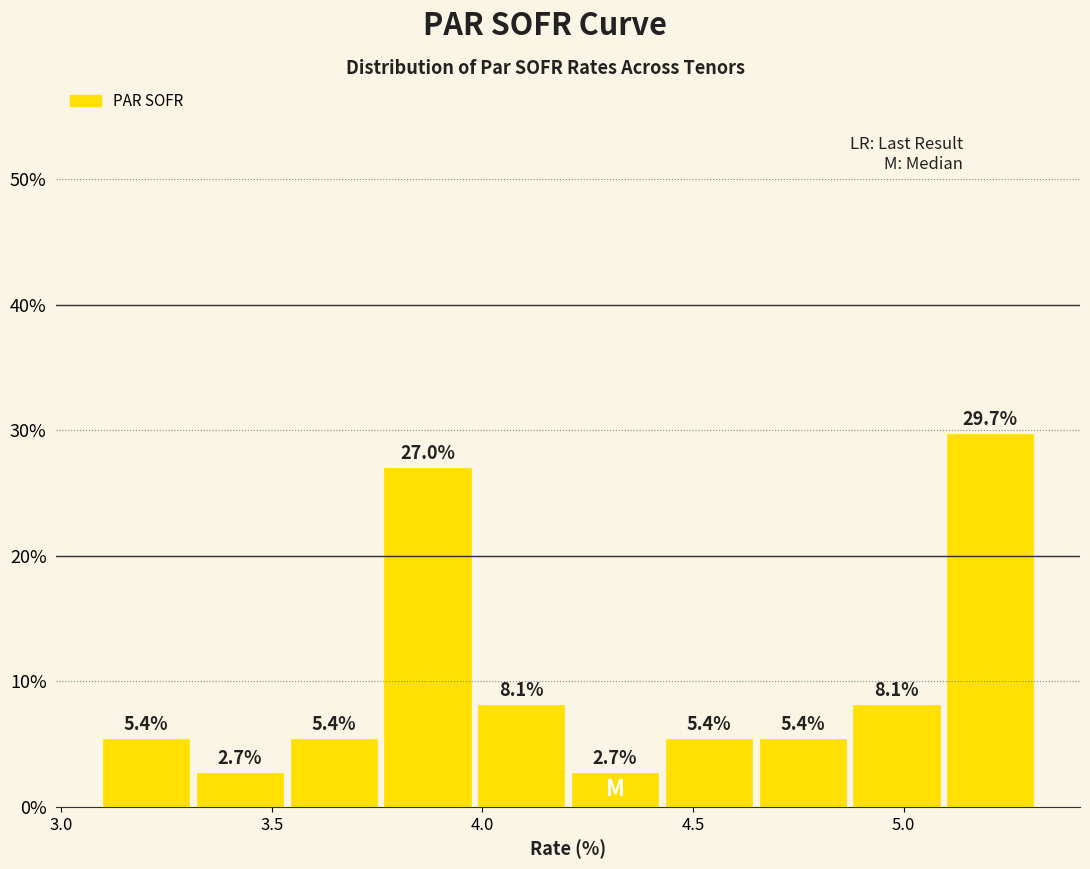

Reading left to right, transcribe this chart: for each bar, give the range it covers on the x-axis and its height. The bar edges are not printed on the chart, so give them approximately, as read against the axis.

3.10 to 3.30: 5.4
3.30 to 3.55: 2.7
3.55 to 3.75: 5.4
3.75 to 4.00: 27.0
4.00 to 4.20: 8.1
4.20 to 4.45: 2.7
4.45 to 4.65: 5.4
4.65 to 4.85: 5.4
4.85 to 5.10: 8.1
5.10 to 5.30: 29.7